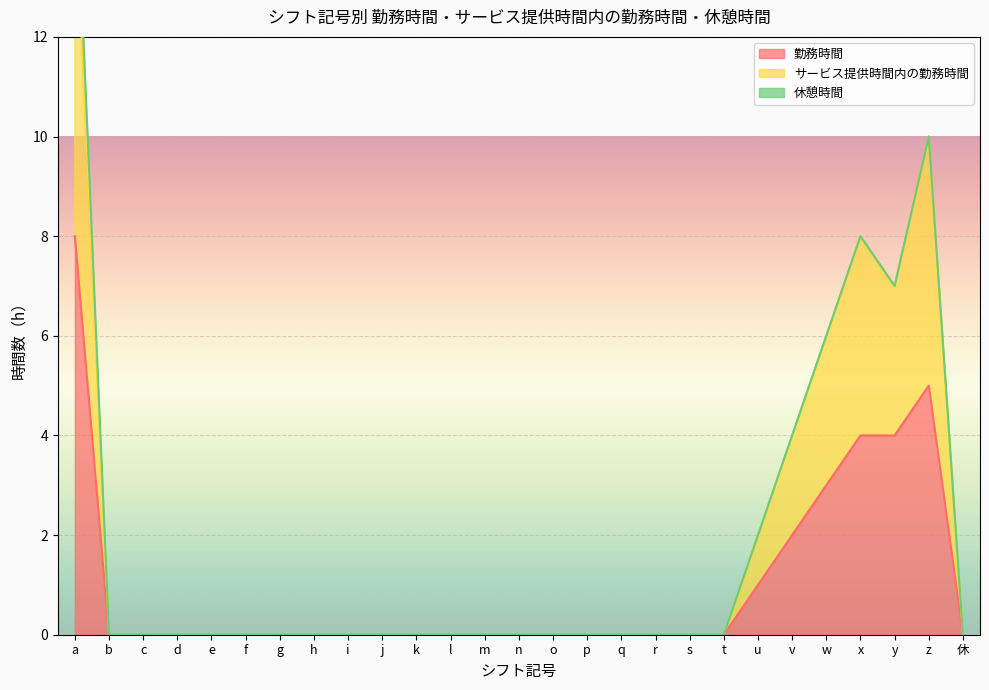

Reading left to right, extract all data points from this chart.

勤務時間: a=8	b=0	c=0	d=0	e=0	f=0	g=0	h=0	i=0	j=0	k=0	l=0	m=0	n=0	o=0	p=0	q=0	r=0	s=0	t=0	u=1	v=2	w=3	x=4	y=4	z=5	休=0
サービス提供時間内の勤務時間: a=15	b=0	c=0	d=0	e=0	f=0	g=0	h=0	i=0	j=0	k=0	l=0	m=0	n=0	o=0	p=0	q=0	r=0	s=0	t=0	u=2	v=4	w=6	x=8	y=7	z=10	休=0